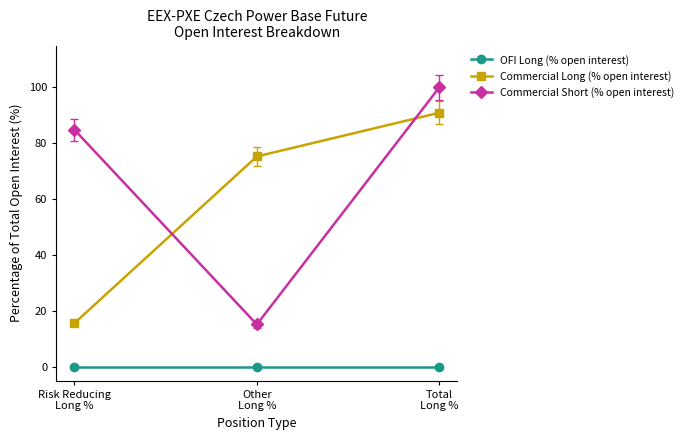

Count the number of data series in this chart.

3